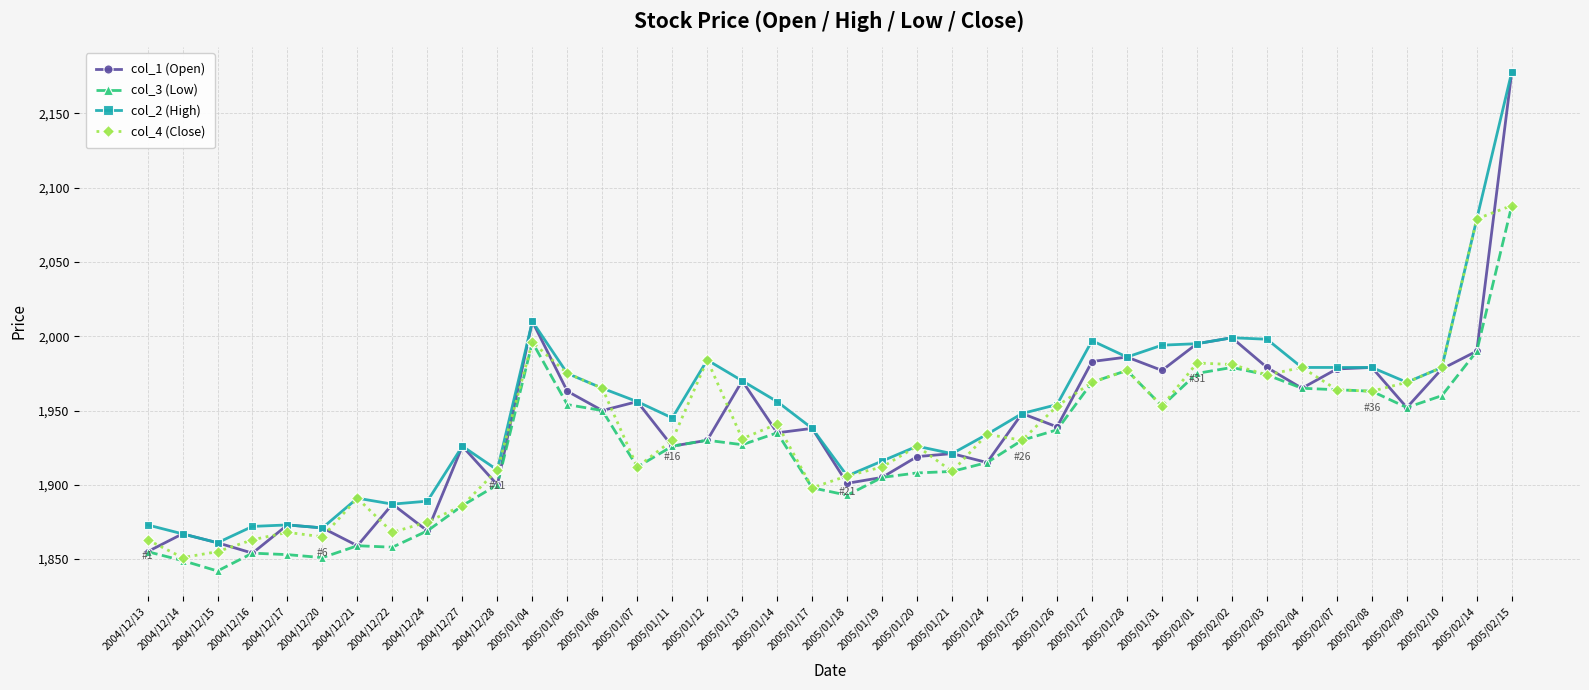

At which category is the sum across all series the highest?

2005/02/15